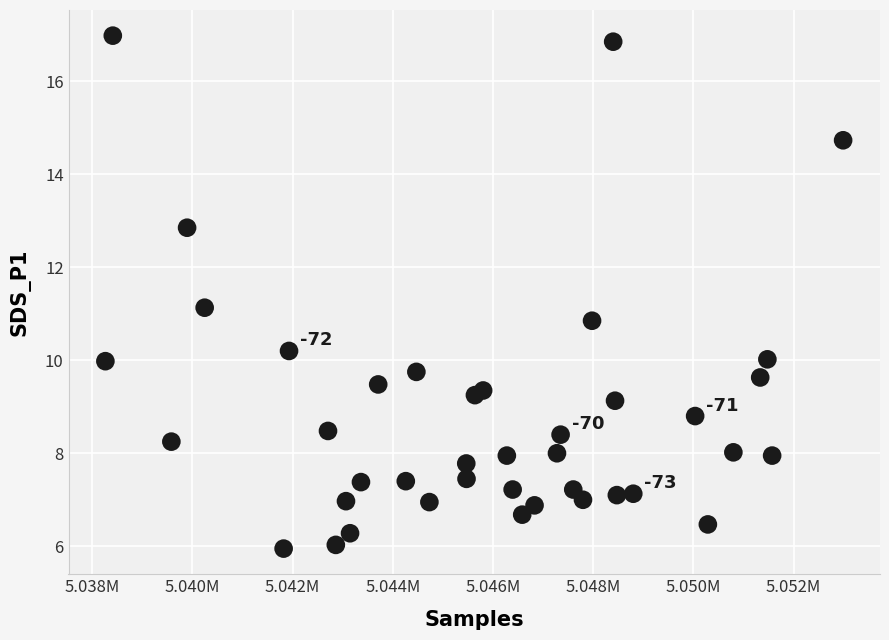

What is the range of X values (max minus min)?

14727.0